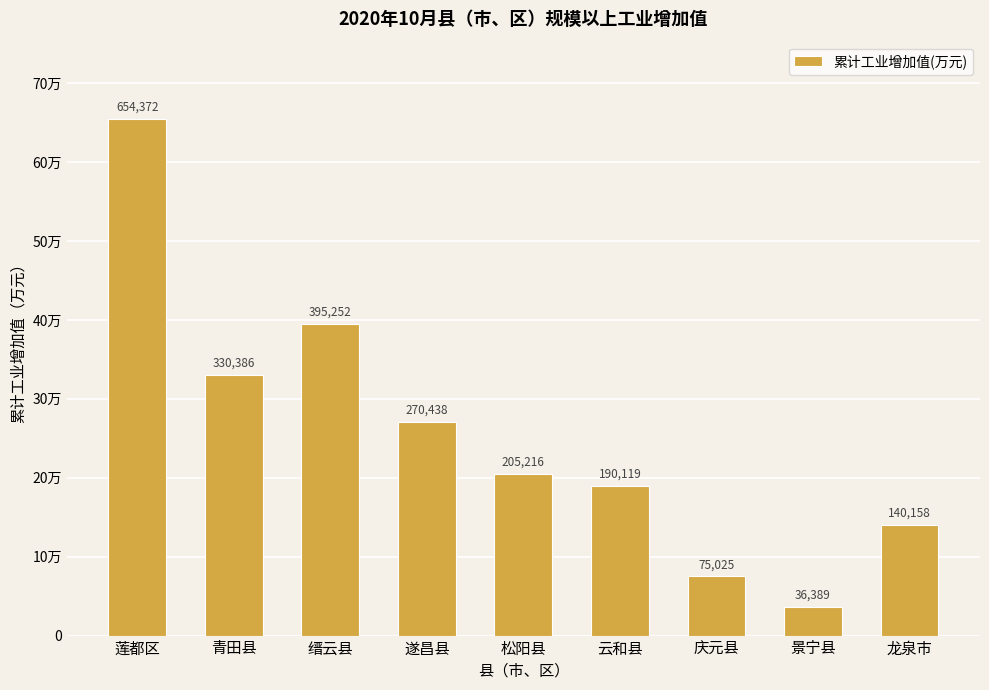

What is the greatest value displayed?

654372.5